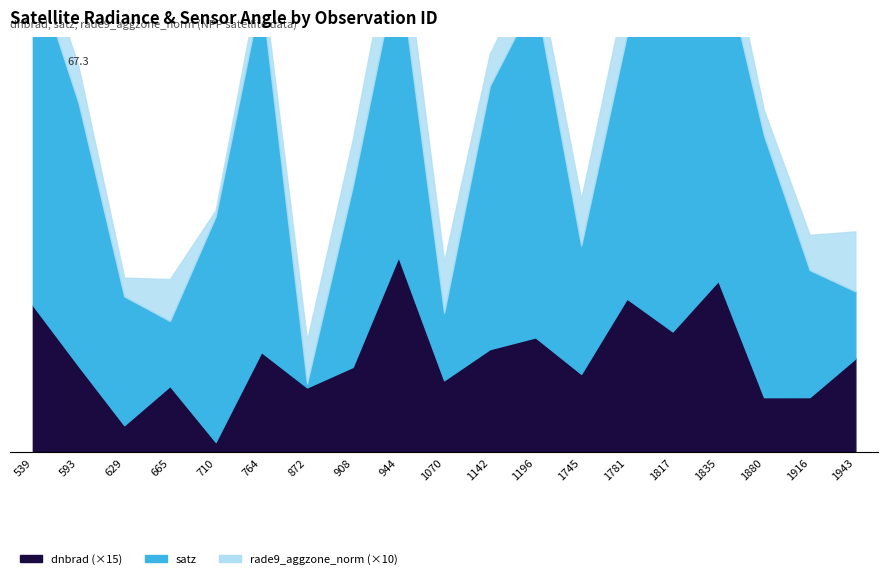

At which category does rade9_aggzone_norm reach its first local valley?

629